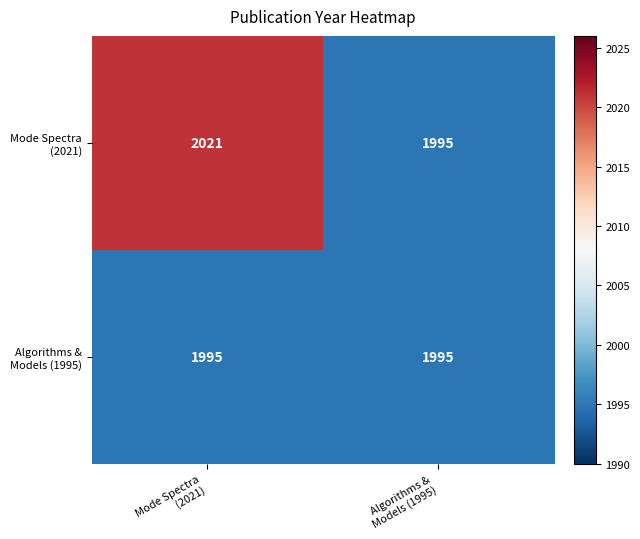

What is the smallest value displayed?

1995